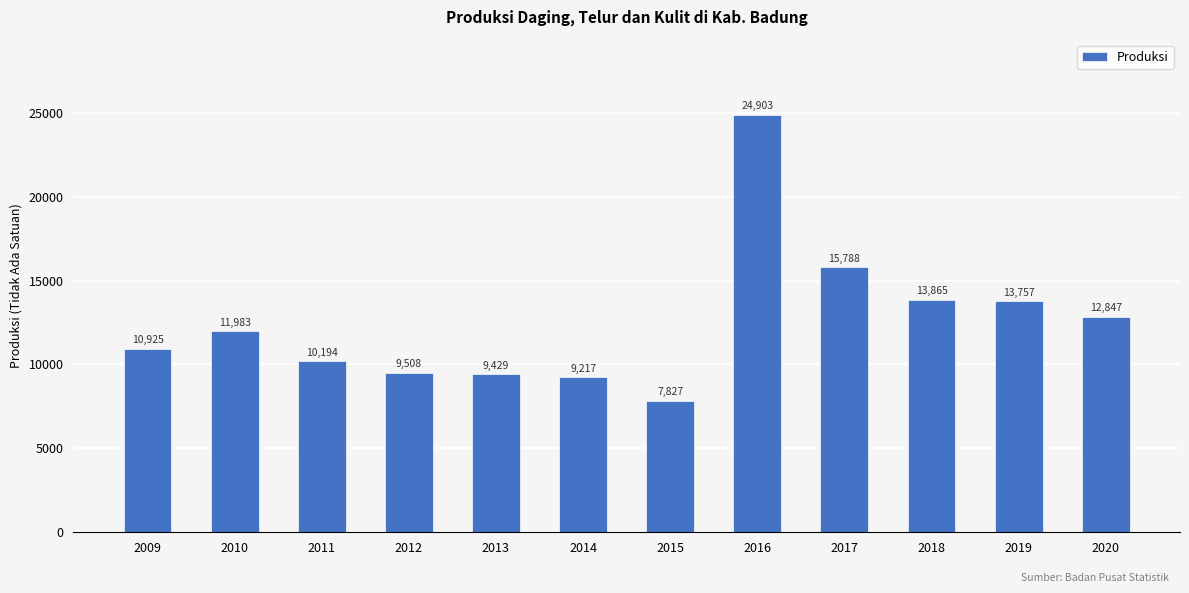

What is the difference between the values at 2017 and 2011?

5593.4